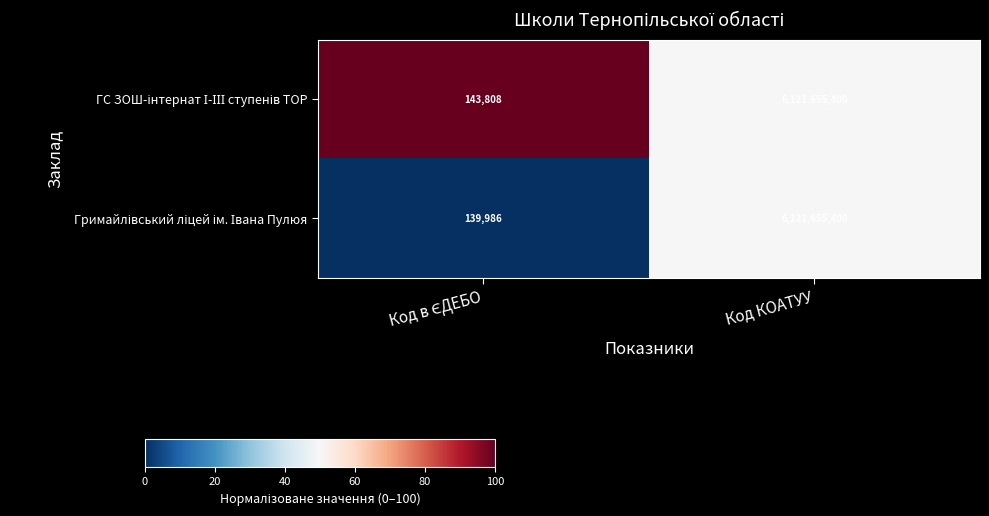

What is the smallest value displayed?

139986